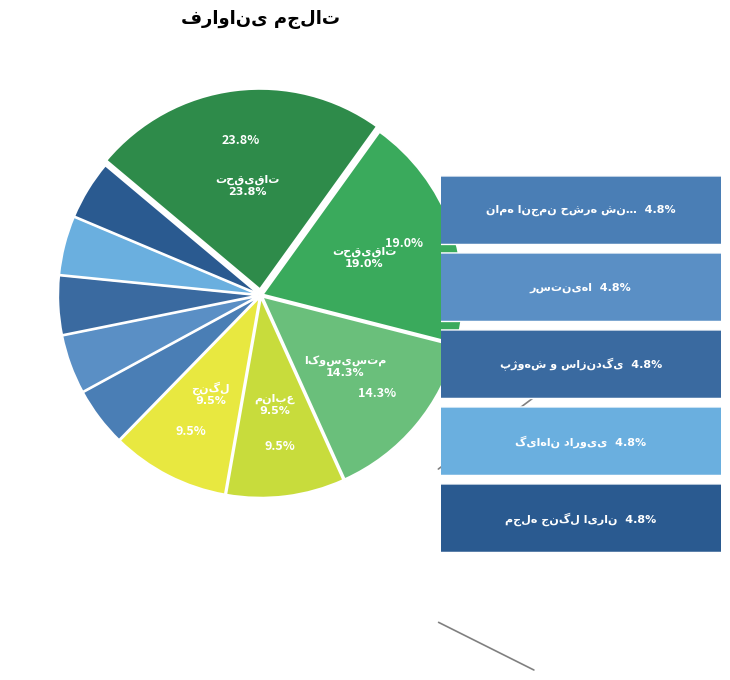

Which slice is the largest?

تحقیقات علوم چوب و کاغذ ایران